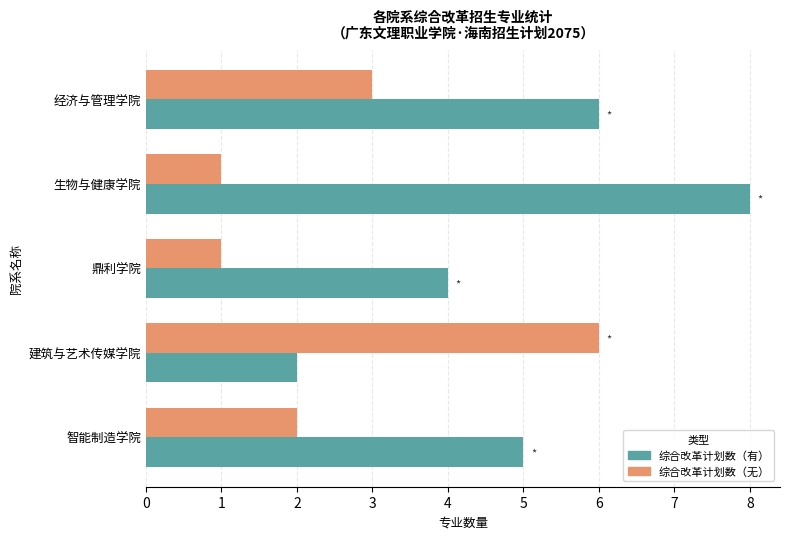

What is the total value across all series at 鼎利学院?

5